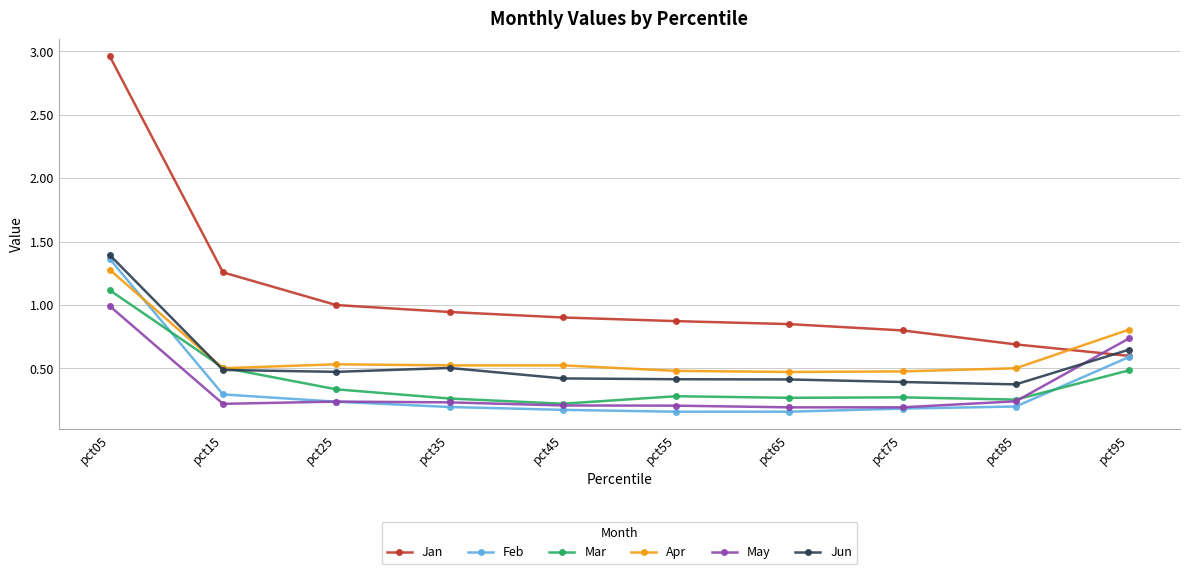

What is the total value across all series at pct15?

3.3